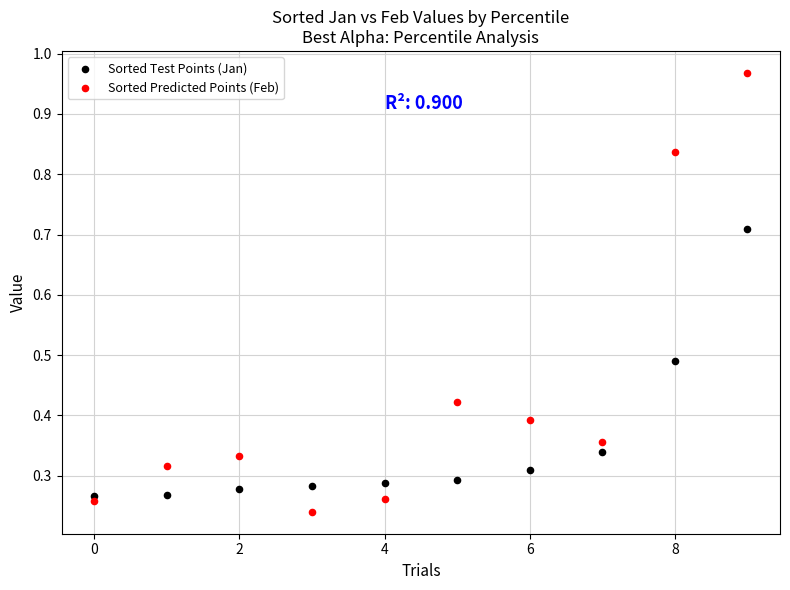

Which series has the largest Y range (max minus min)?

Sorted Predicted Points (Feb)